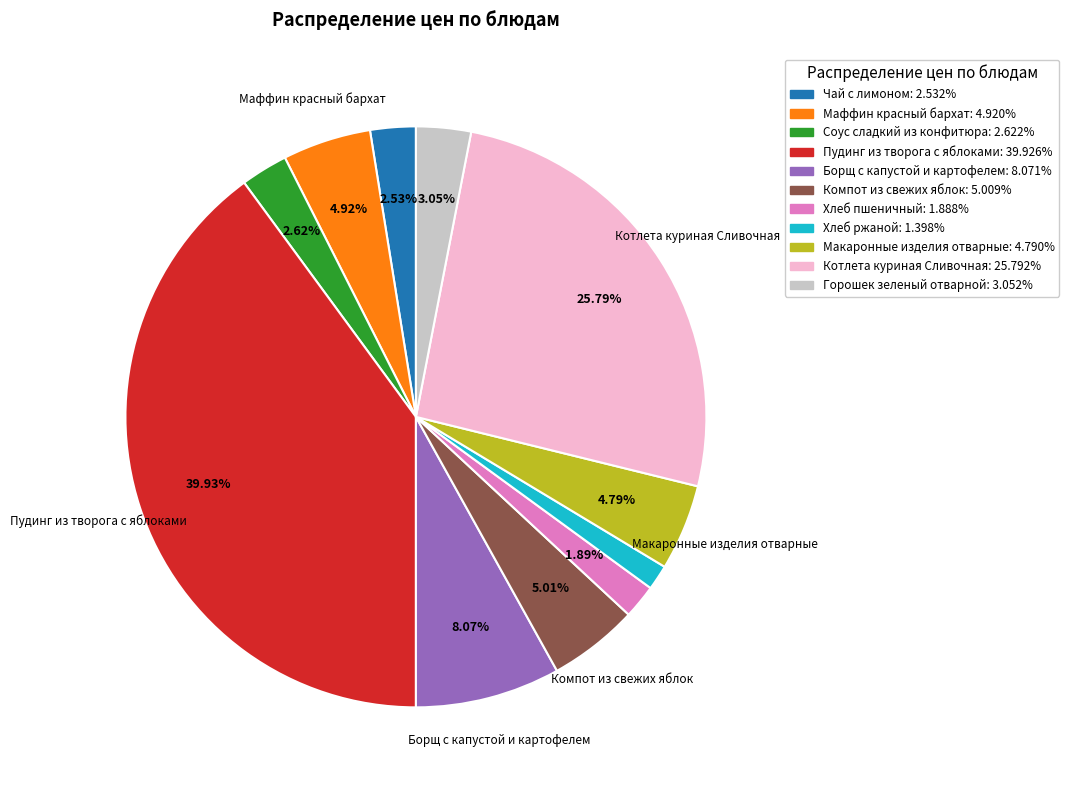

Which slice is the largest?

Пудинг из творога с яблоками